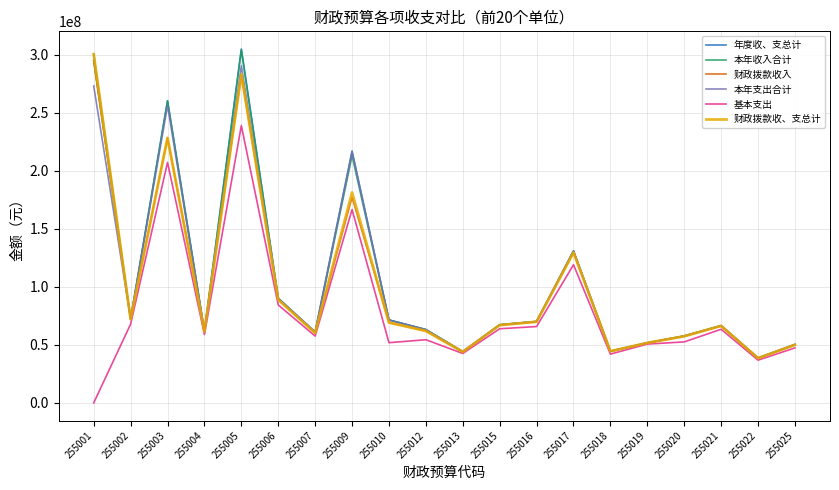

At which category does the chart reach its minimum across all series?

255001